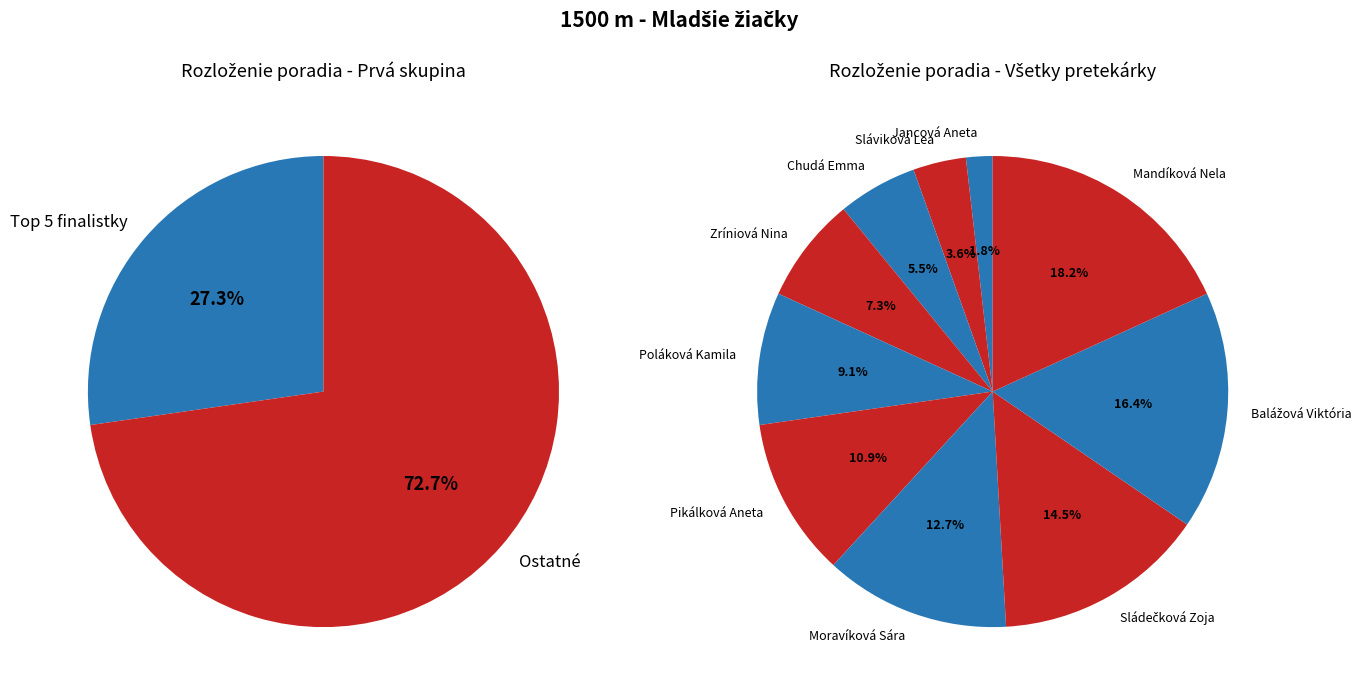

Which category has the biggest portion of the pie?

Mandíková Nela